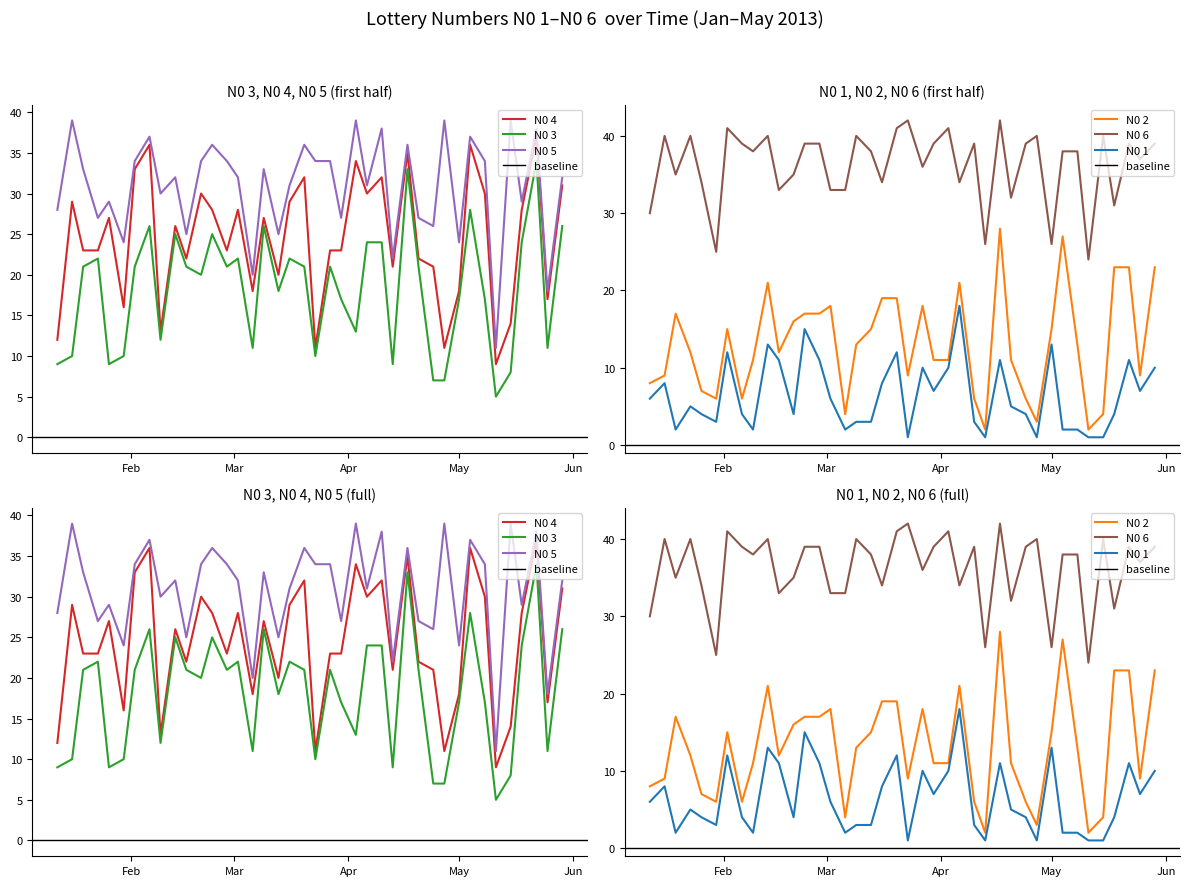

What are all the series names shown in the legend?

N0 1, N0 2, N0 3, N0 4, N0 5, N0 6